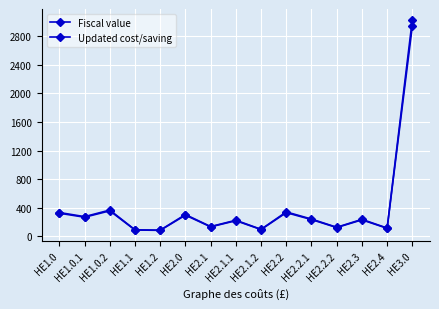

Which series has the largest total across all categories?

Updated cost/saving